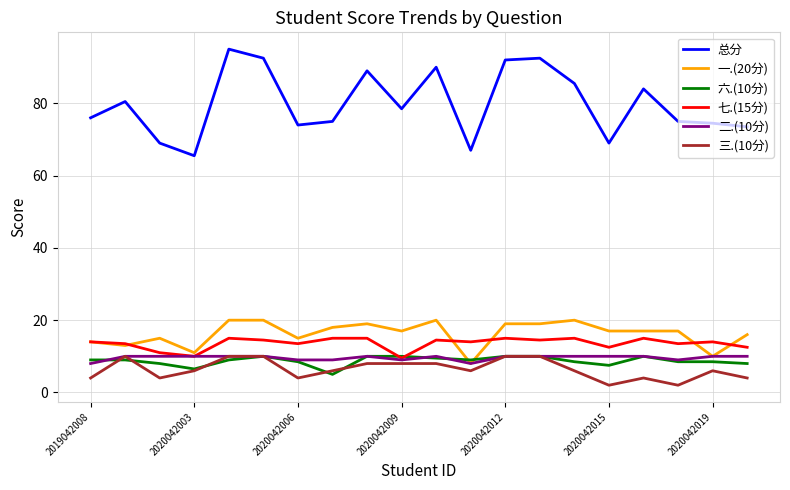

True or false: 三.(10分) and 总分 cross at least once.

False